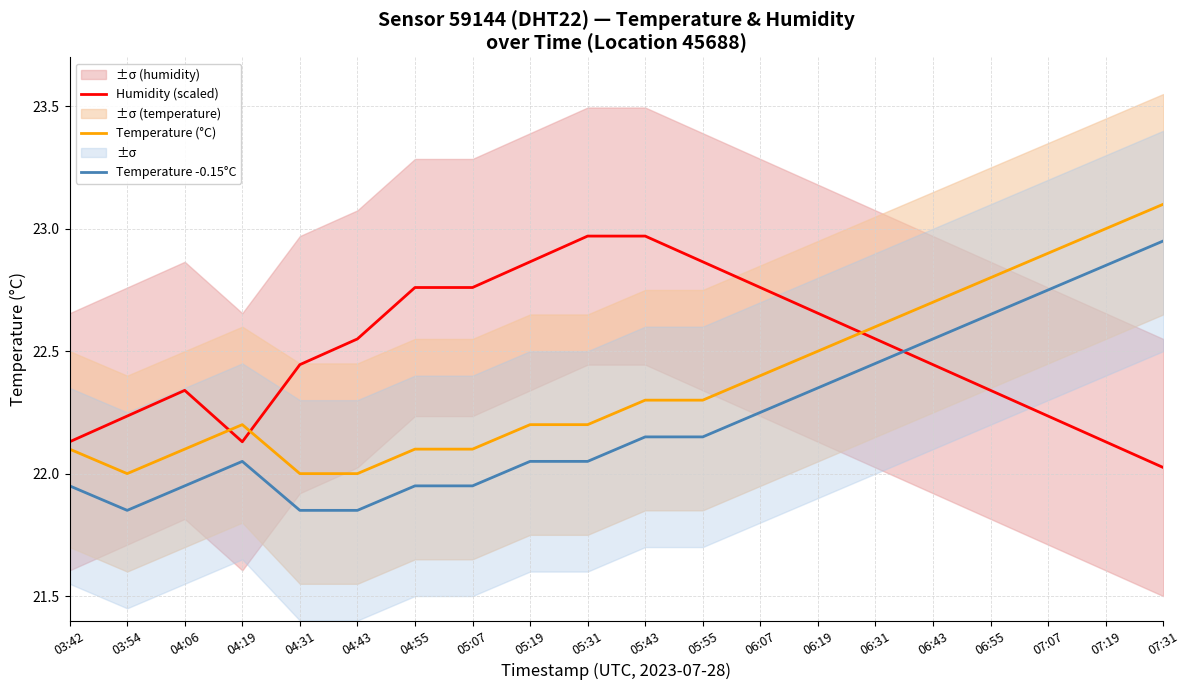

True or false: Temperature (°C) has a value of 34.2 at 03:54.

False